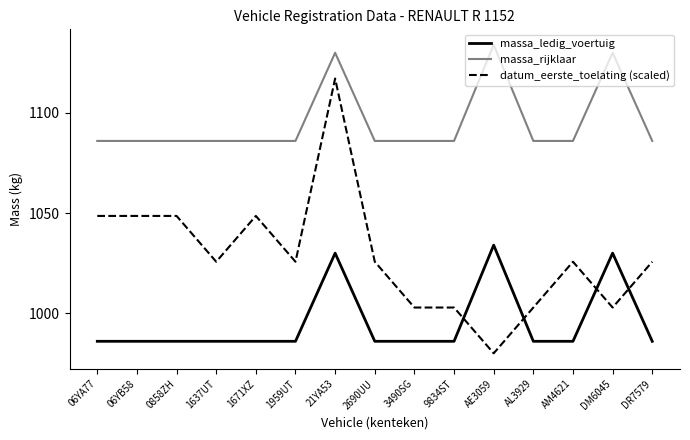

What is the sum of the massa_ledig_voertuig values at 06YB58 and 06YA77?

1972.0